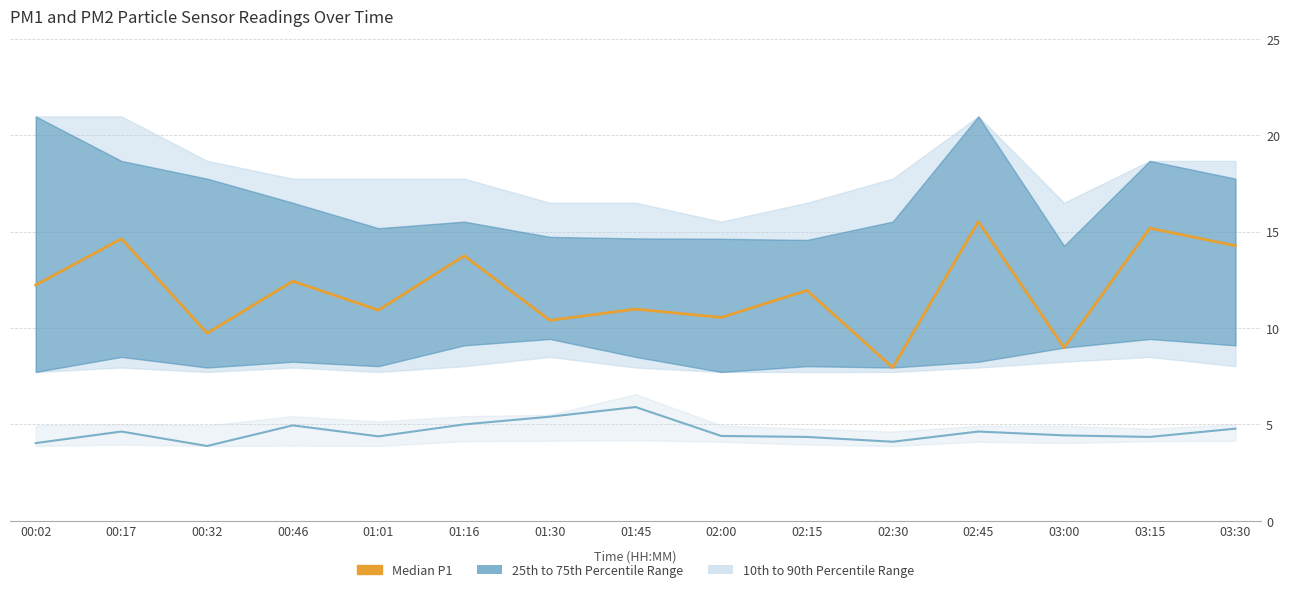

Reading right to left, what are all the values shown in this chart?

Median P1: 03:30=14.3	03:15=15.2	03:00=9.0	02:45=15.5	02:30=8.0	02:15=11.9	02:00=10.6	01:45=11.0	01:30=10.4	01:16=13.8	01:01=10.9	00:46=12.4	00:32=9.7	00:17=14.6	00:02=12.2
Median P2: 03:30=4.8	03:15=4.3	03:00=4.4	02:45=4.6	02:30=4.1	02:15=4.3	02:00=4.4	01:45=5.9	01:30=5.4	01:16=5.0	01:01=4.4	00:46=5.0	00:32=3.9	00:17=4.6	00:02=4.0